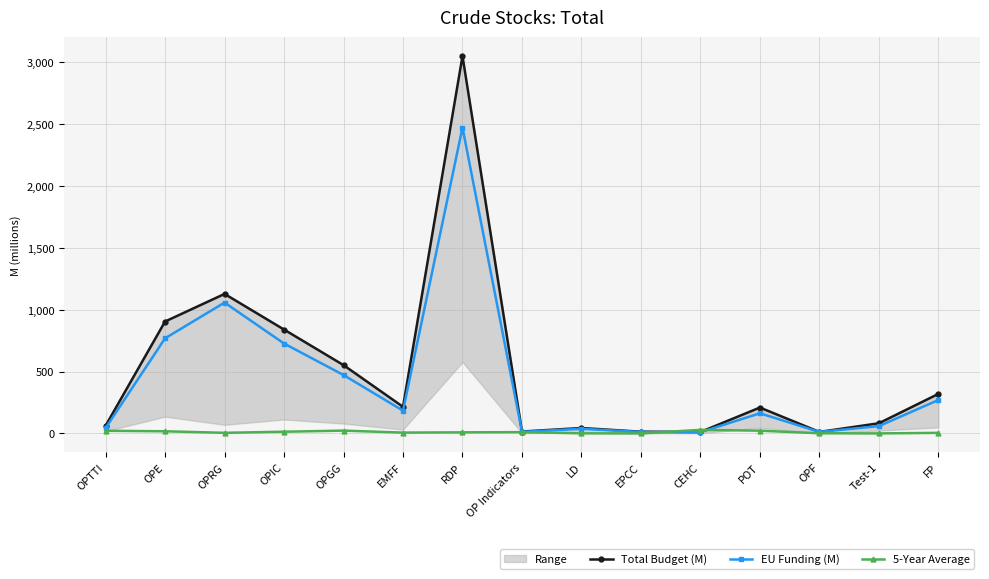

List the labels in order of EU Funding (M) value, largest first.

RDP, OPRG, OPE, OPIC, OPGG, FP, EMFF, POT, Test-1, OPTTI, LD, OP Indicators, OPF, EPCC, CEHC